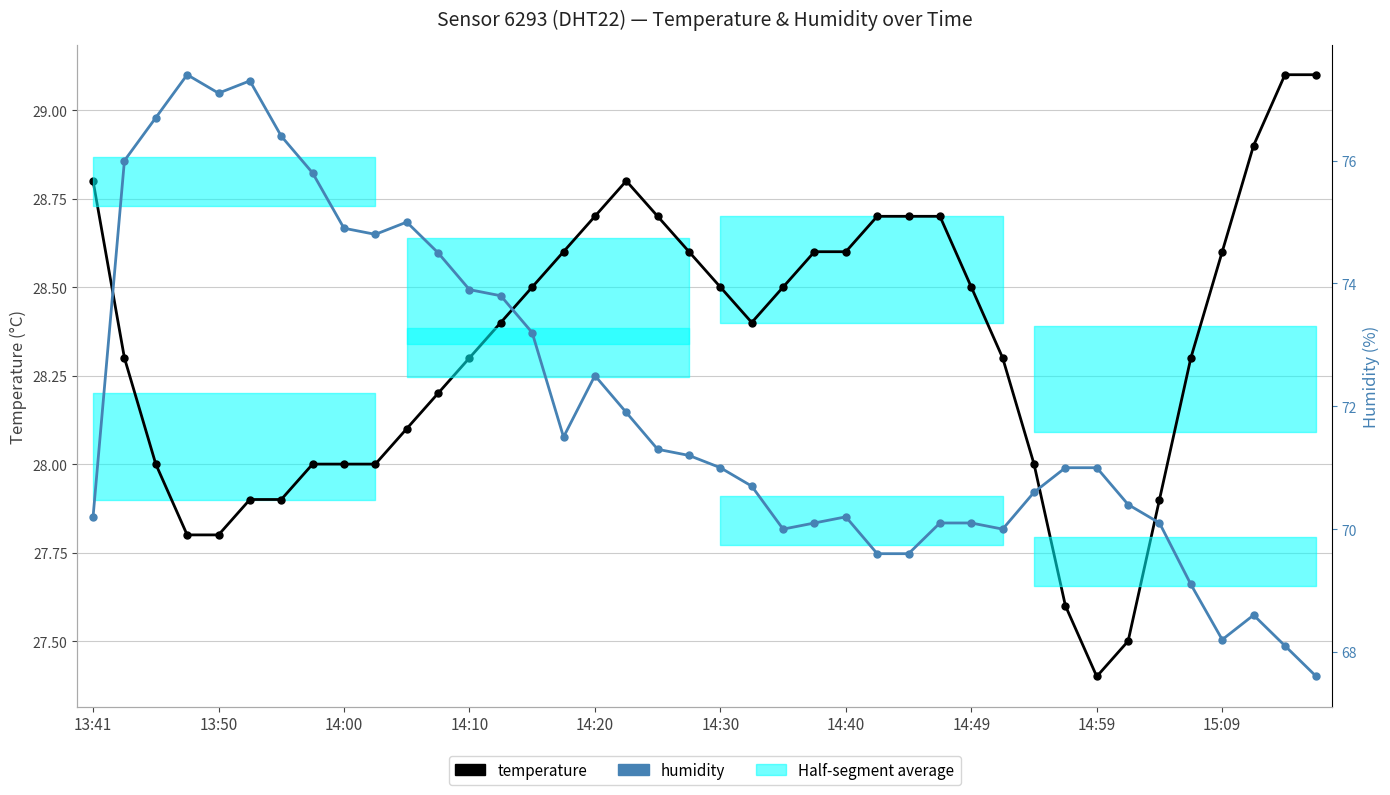

What is the total value across all series at 14?

101.7